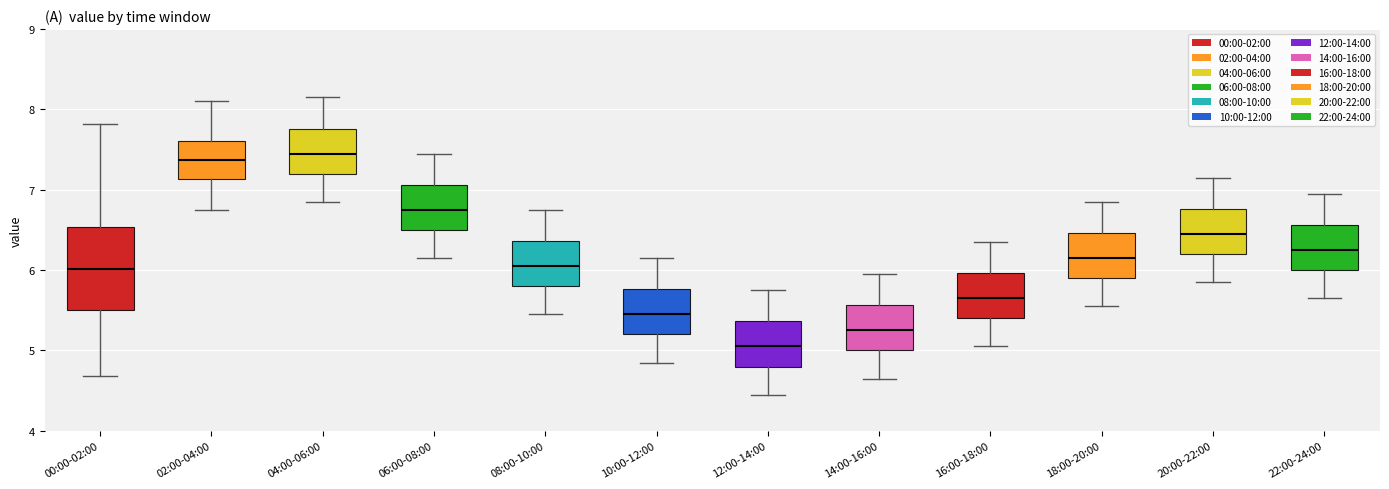

Reading left to right, read every box against the y-axis: the position of its median line, the range the box covers, and the ends of its whiskers. The values are not printed on the chart, so give them approximately, as read against the axis.

00:00-02:00: median 6.0, box 5.5 to 6.5, whiskers 4.7 to 7.8
02:00-04:00: median 7.4, box 7.1 to 7.6, whiskers 6.8 to 8.1
04:00-06:00: median 7.5, box 7.2 to 7.8, whiskers 6.9 to 8.2
06:00-08:00: median 6.8, box 6.5 to 7.1, whiskers 6.2 to 7.5
08:00-10:00: median 6.1, box 5.8 to 6.4, whiskers 5.5 to 6.8
10:00-12:00: median 5.5, box 5.2 to 5.8, whiskers 4.9 to 6.2
12:00-14:00: median 5.1, box 4.8 to 5.4, whiskers 4.5 to 5.8
14:00-16:00: median 5.3, box 5.0 to 5.6, whiskers 4.7 to 6.0
16:00-18:00: median 5.7, box 5.4 to 6.0, whiskers 5.1 to 6.4
18:00-20:00: median 6.2, box 5.9 to 6.5, whiskers 5.6 to 6.9
20:00-22:00: median 6.5, box 6.2 to 6.8, whiskers 5.9 to 7.2
22:00-24:00: median 6.3, box 6.0 to 6.6, whiskers 5.7 to 7.0